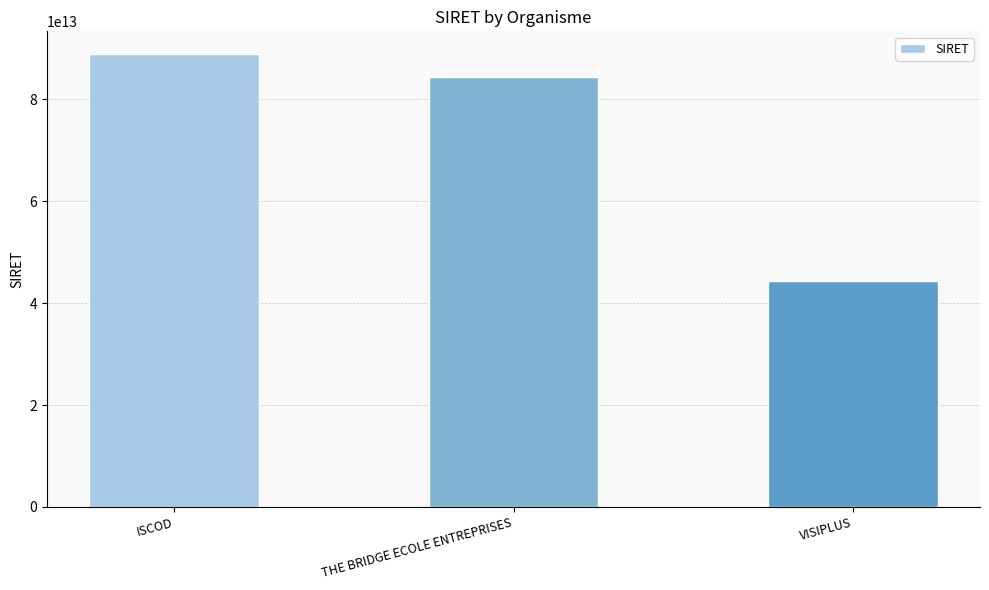

What is the label of the 1st bar from the left?

ISCOD